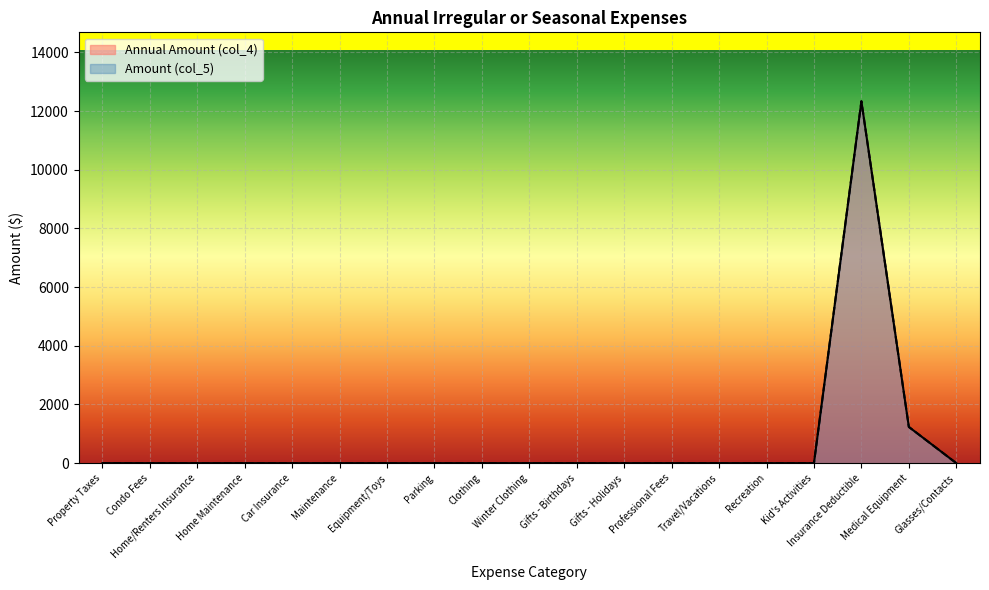

Which category has the lowest value across all series?

Property Taxes